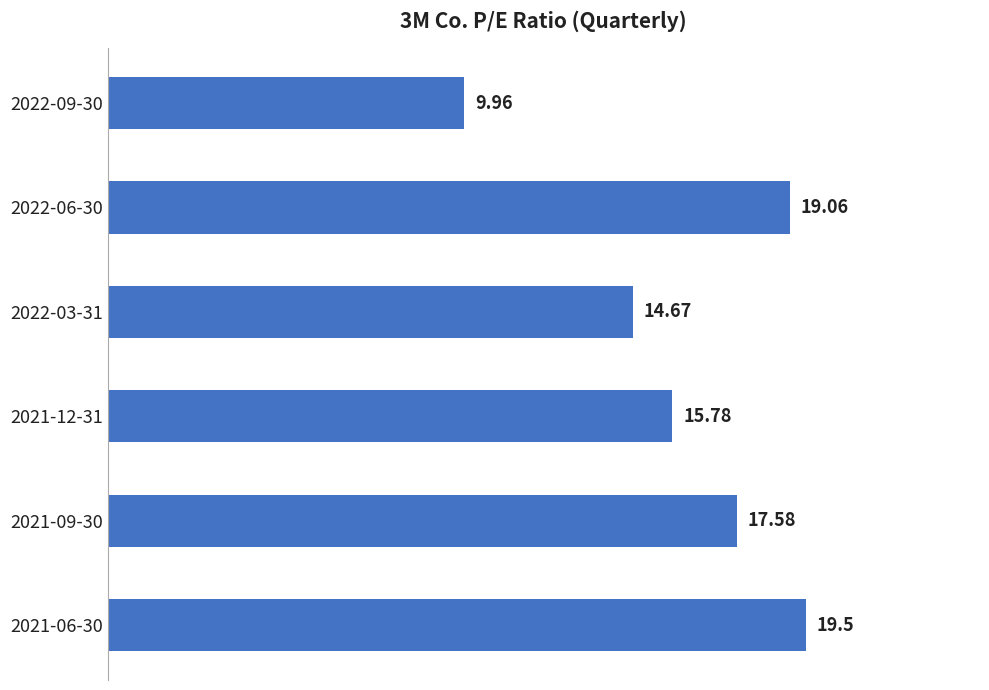

What is the sum of the values at 2021-06-30 and 2021-09-30?

37.1